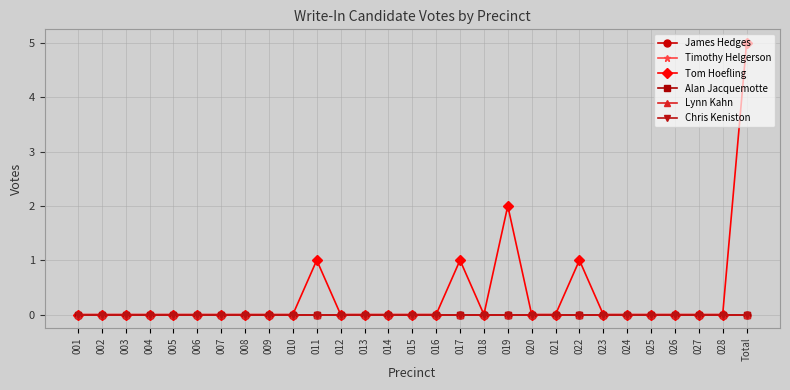

True or false: Alan Jacquemotte and Timothy Helgerson cross at least once.

False